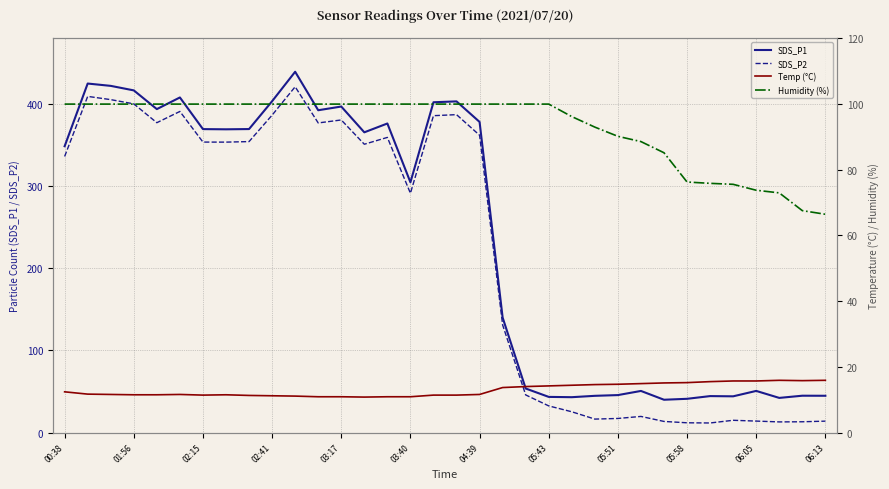

Which series has the largest total across all categories?

SDS_P1